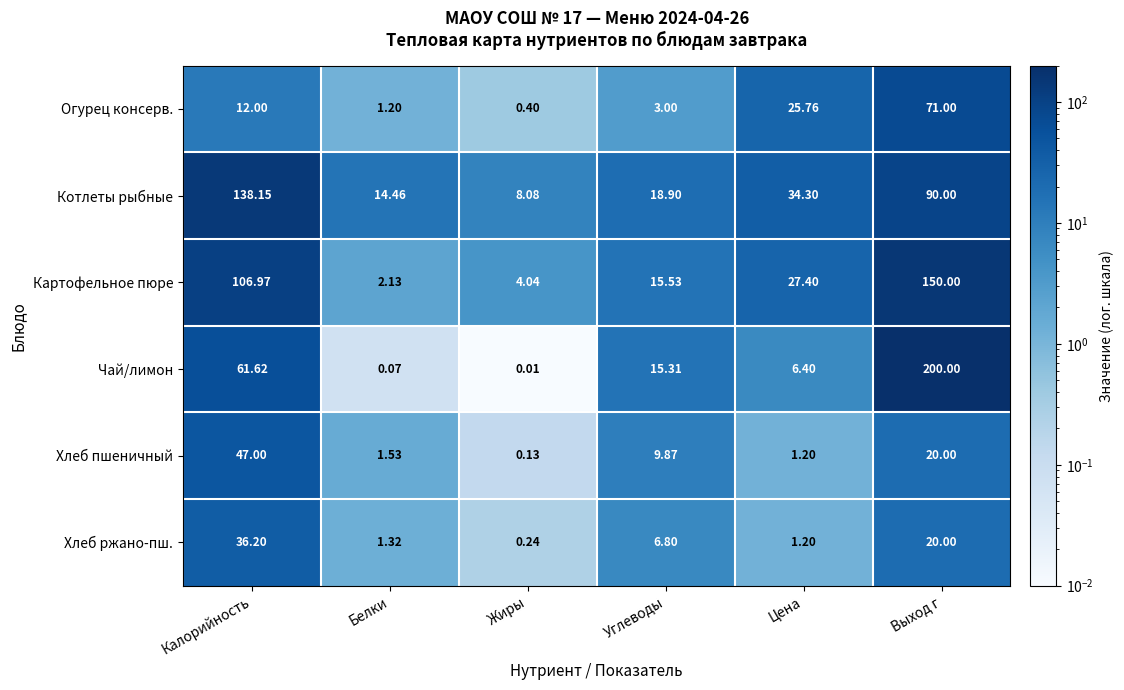

At which category does the chart reach its peak across all series?

Выход г